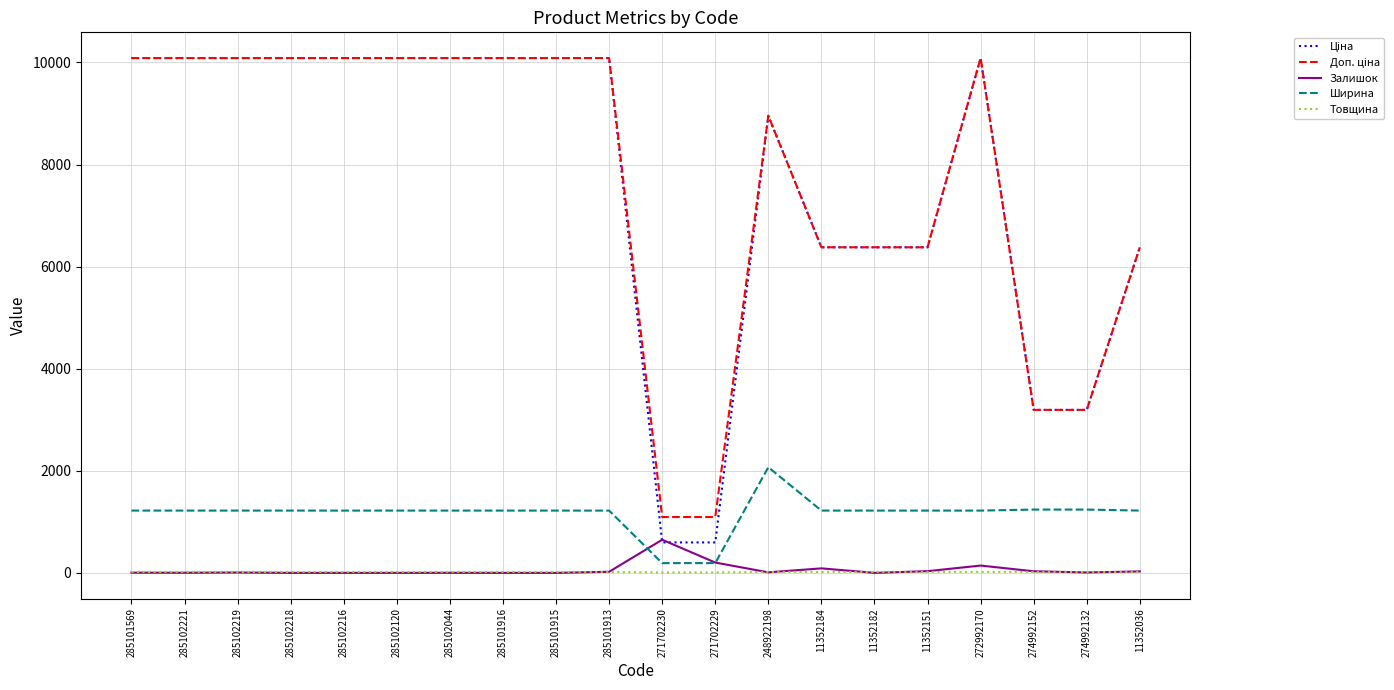

What is the highest value of the Ширина series?

2070.0